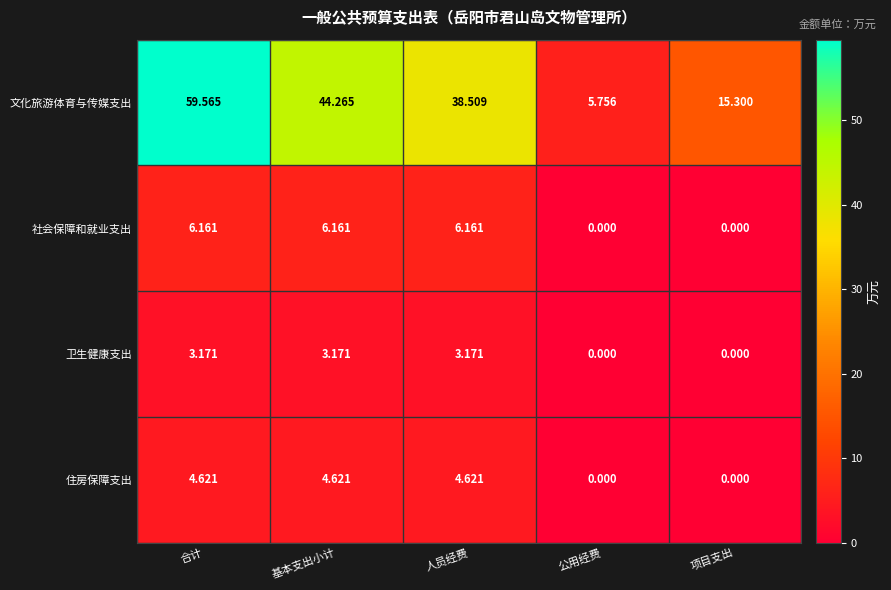

What is the difference between the highest and lowest values at 人员经费?

35.3